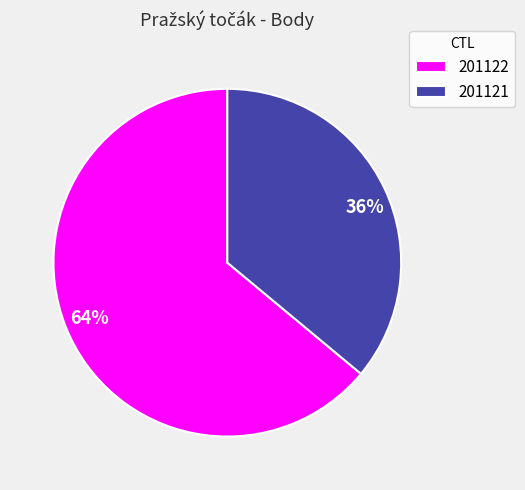

To the nearest percent, what portion does 201122 represent?

64%